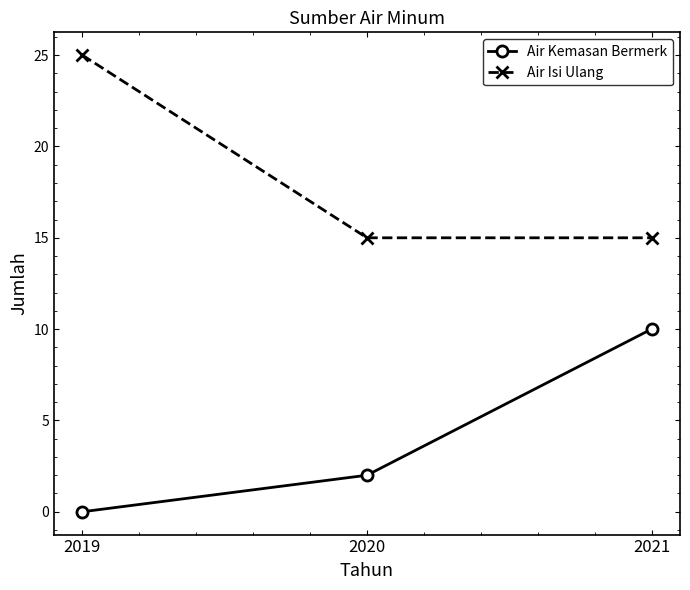

Which category has the lowest value in the Air Kemasan Bermerk series?

2019